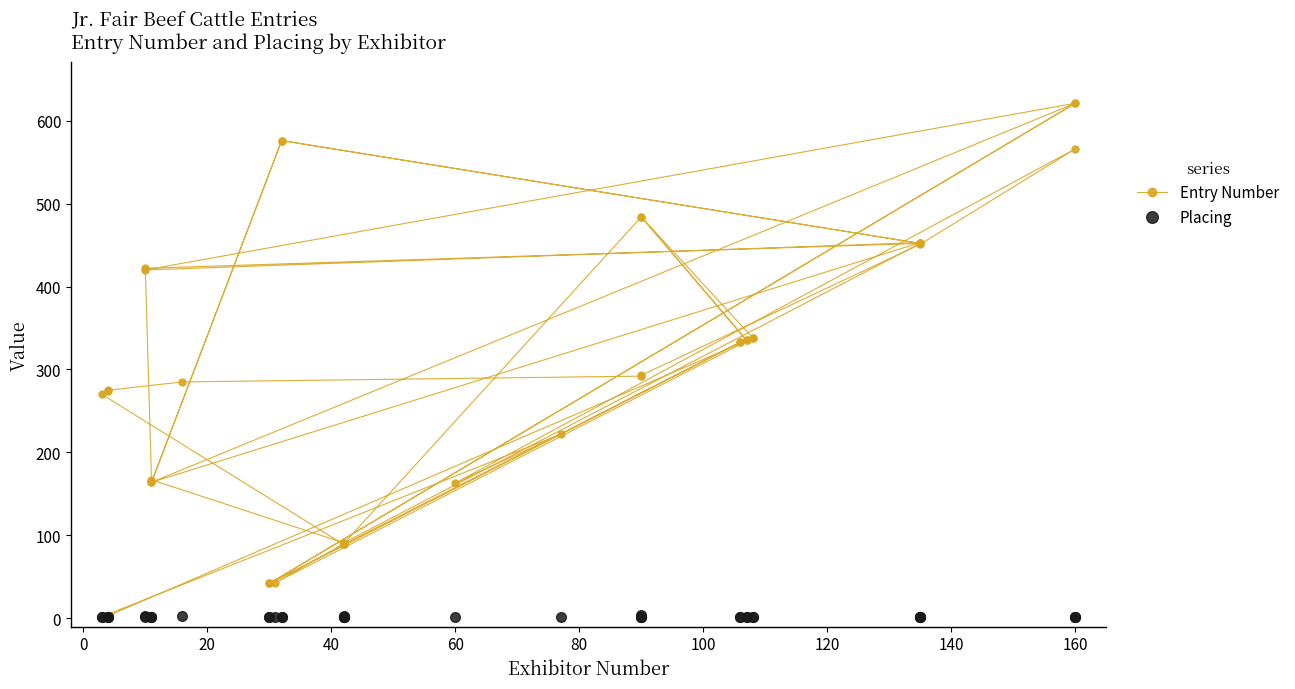

True or false: Placing and Entry Number cross at least once.

False